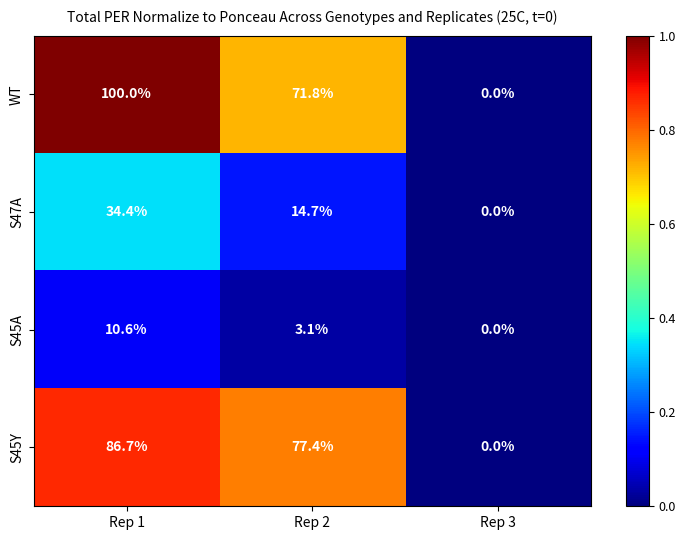

True or false: WT has a value of 53.5 at Rep 3.

False